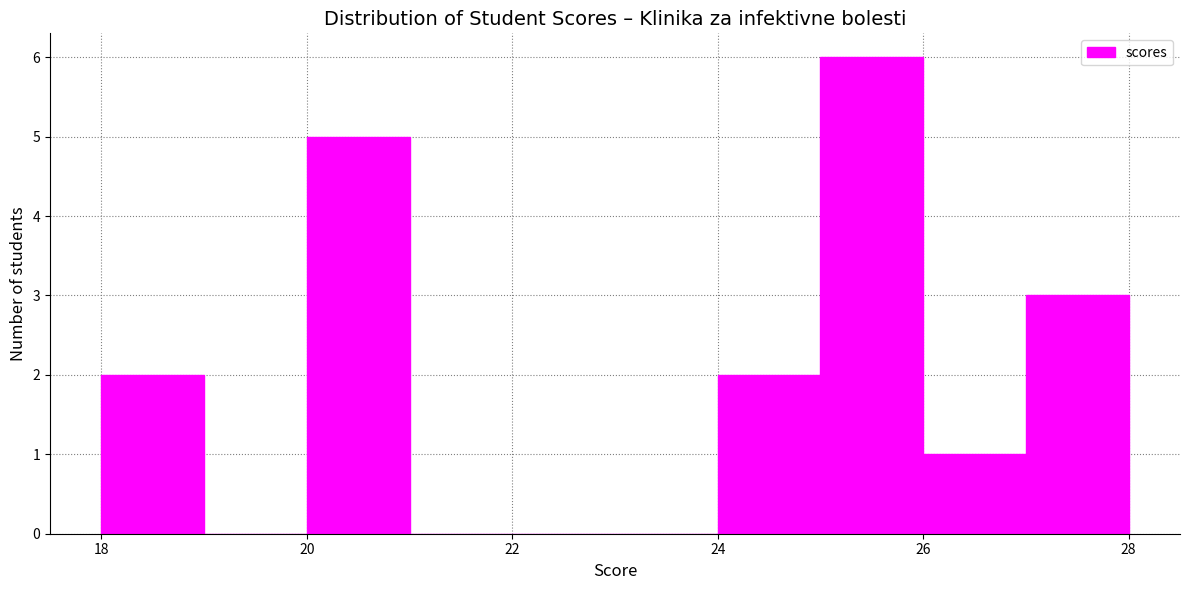

Over which range of the x-axis is the bar tallest?

25 to 26